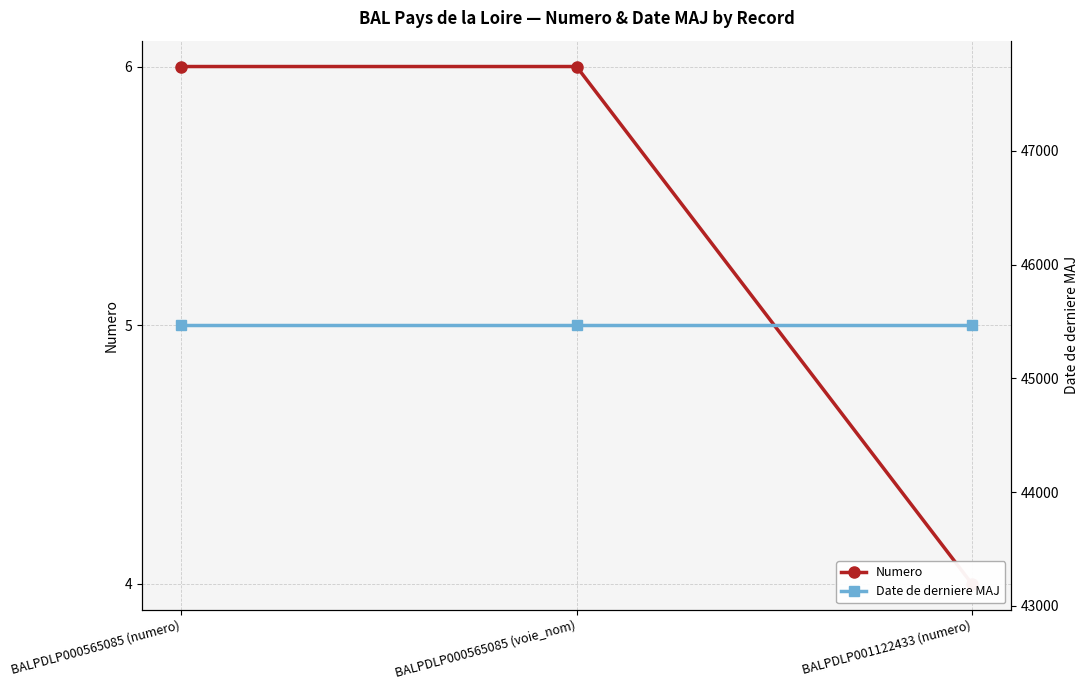

The Date de derniere MAJ series shows 66808 at BALPDLP000565085 (voie_nom). True or false?

False